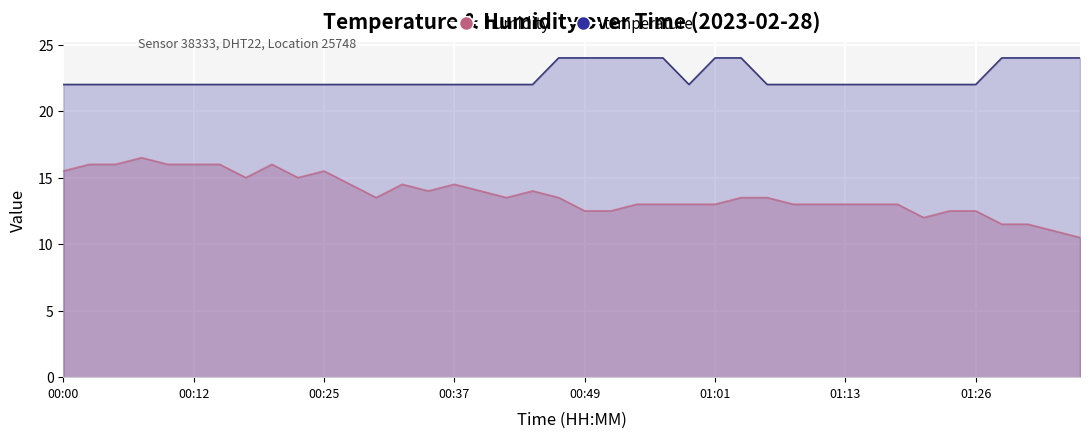

Which series has the widest spread of values?

humidity